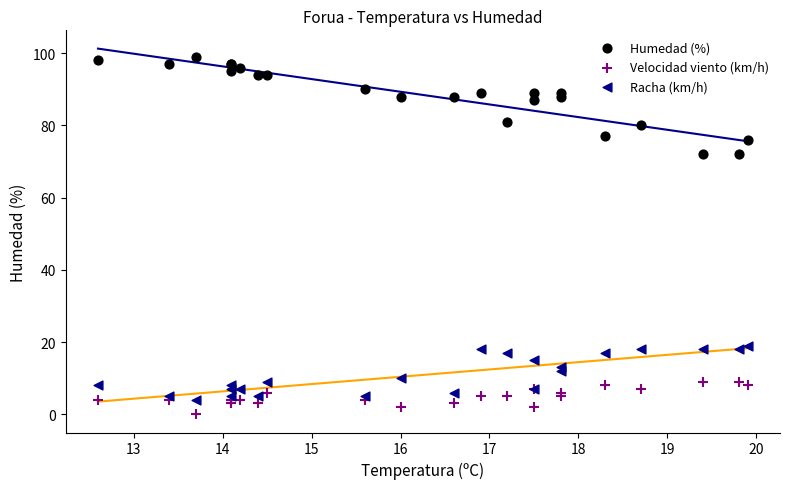

Which series reaches the minimum Y coordinate?

Velocidad viento (km/h)